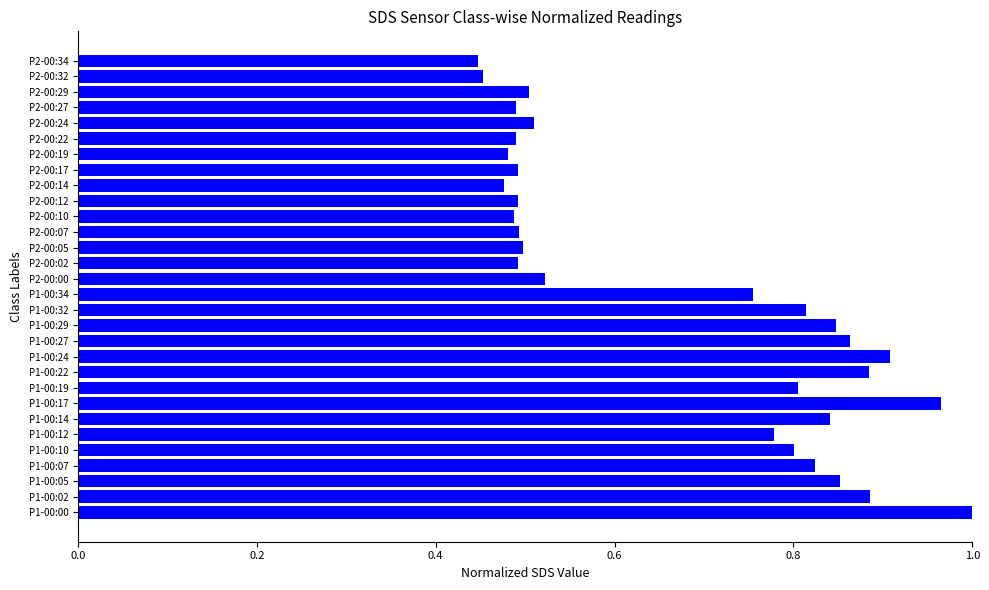

What is the average value?

0.7